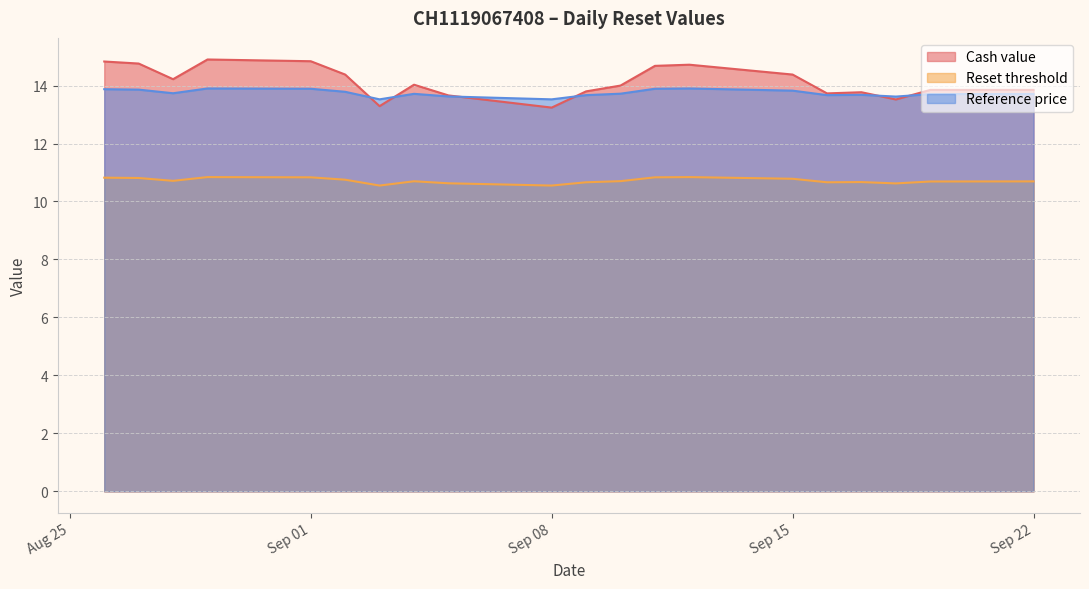

Is it true that Reference price equals 7.2 at 2025-09-16?

False